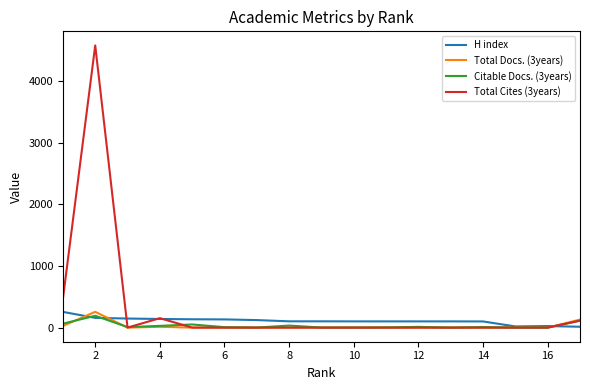

What is the greatest value displayed?

4573